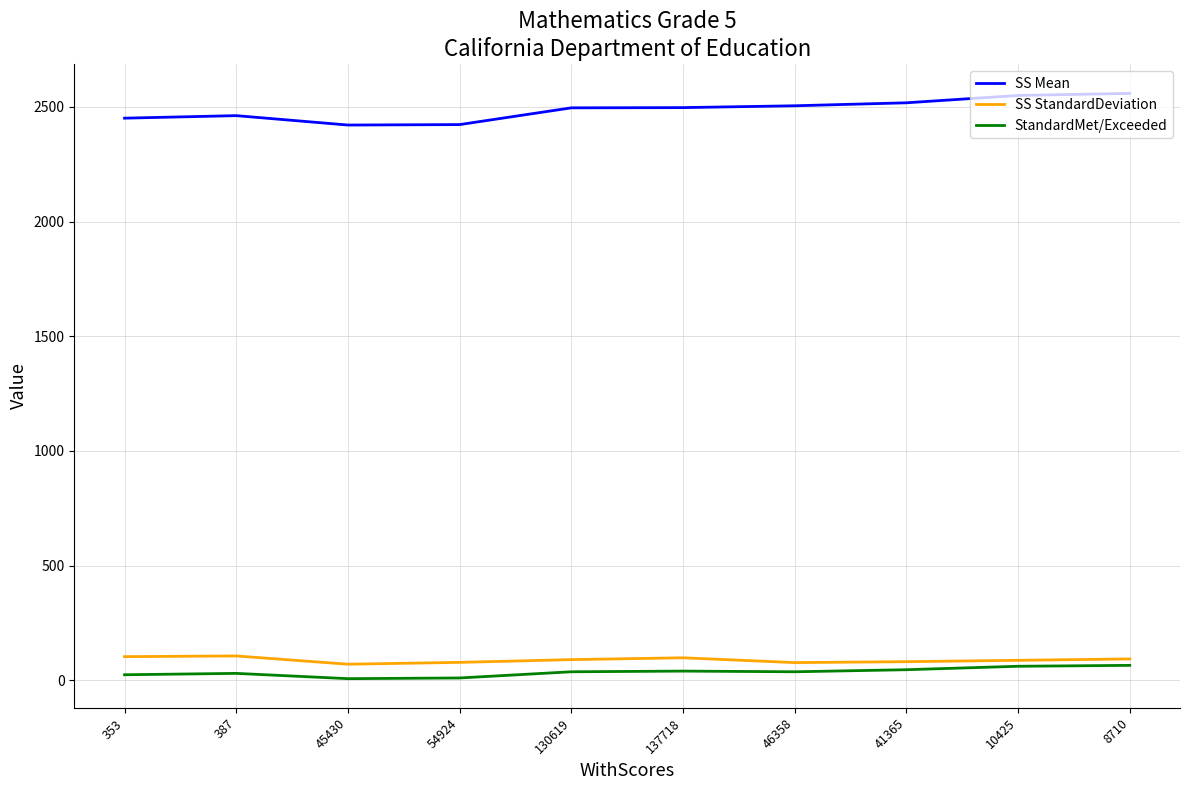

How many series are shown in this chart?

3